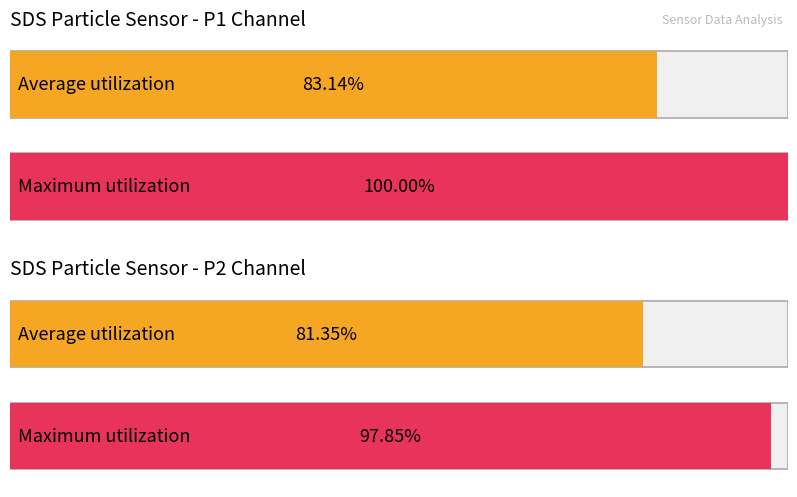

Between -59 and -53, which is larger?

-53